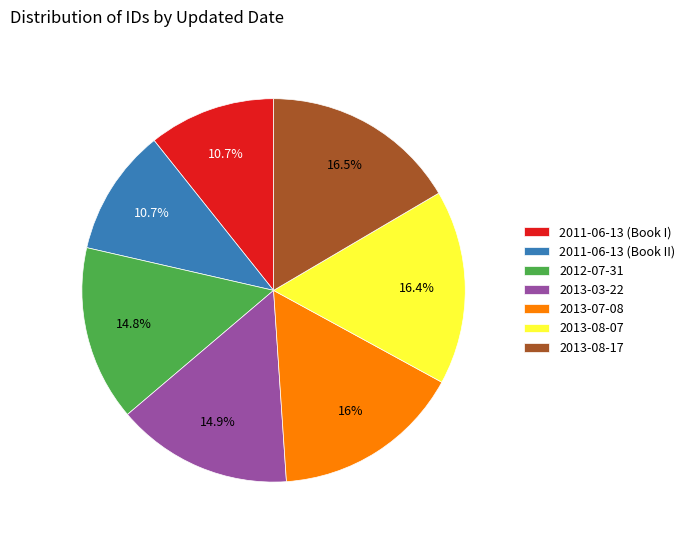

True or false: 2013-08-17 accounts for 24% of the total.

False